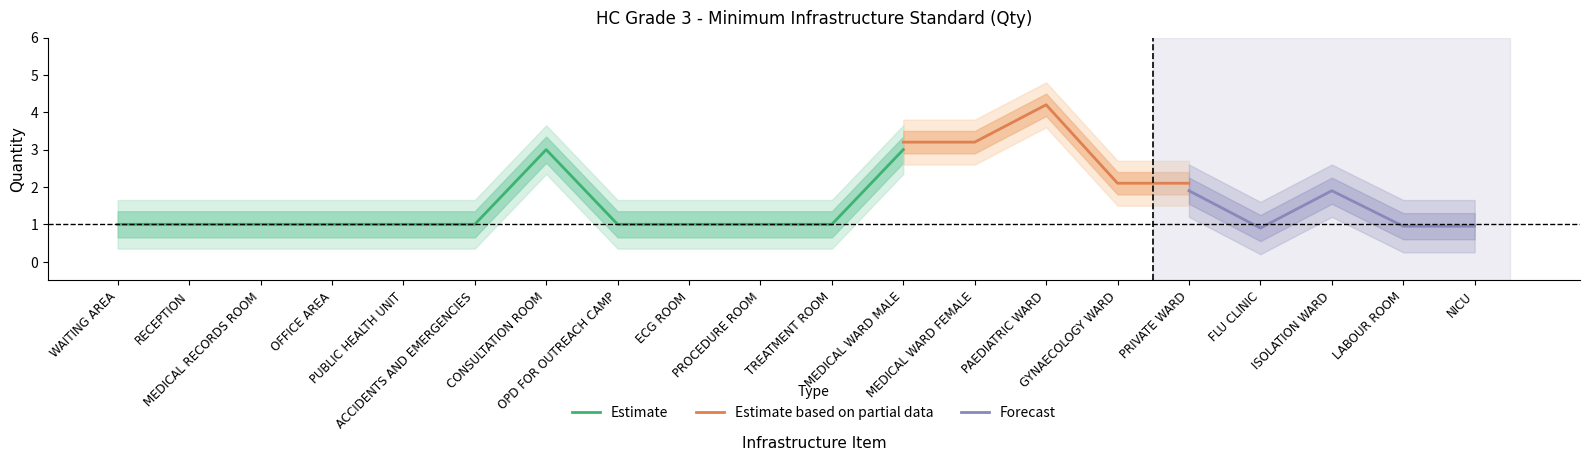

True or false: Estimate based on partial data and Estimate intersect in this chart.

False